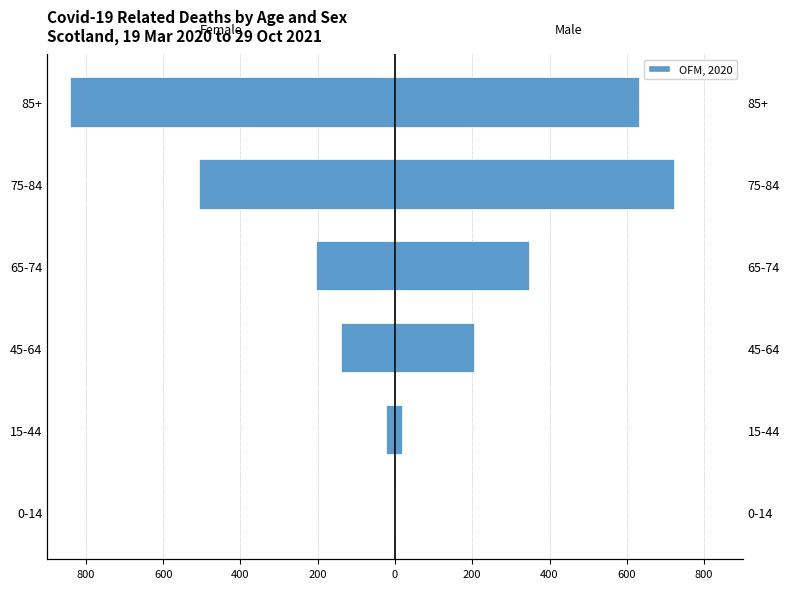

Read the Female value at 65-74, to the nearest 10.

-200